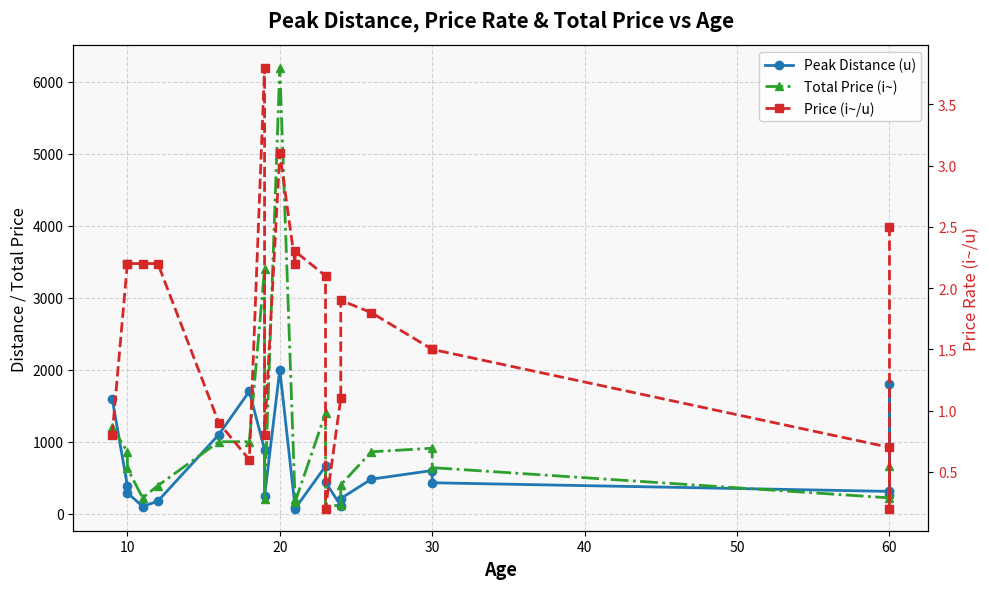

True or false: Total Price (i~) and Price (i~/u) intersect in this chart.

False